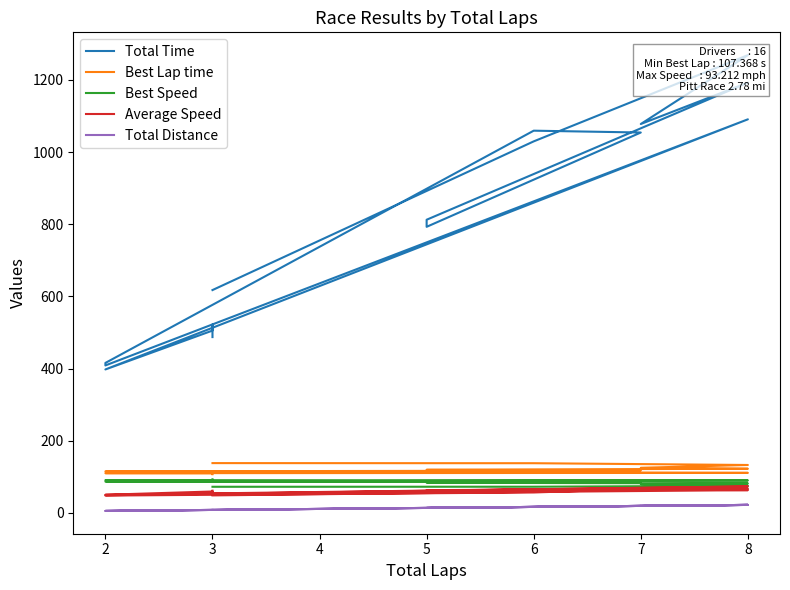

Which series changed the most between 7 and 5?

Total Time